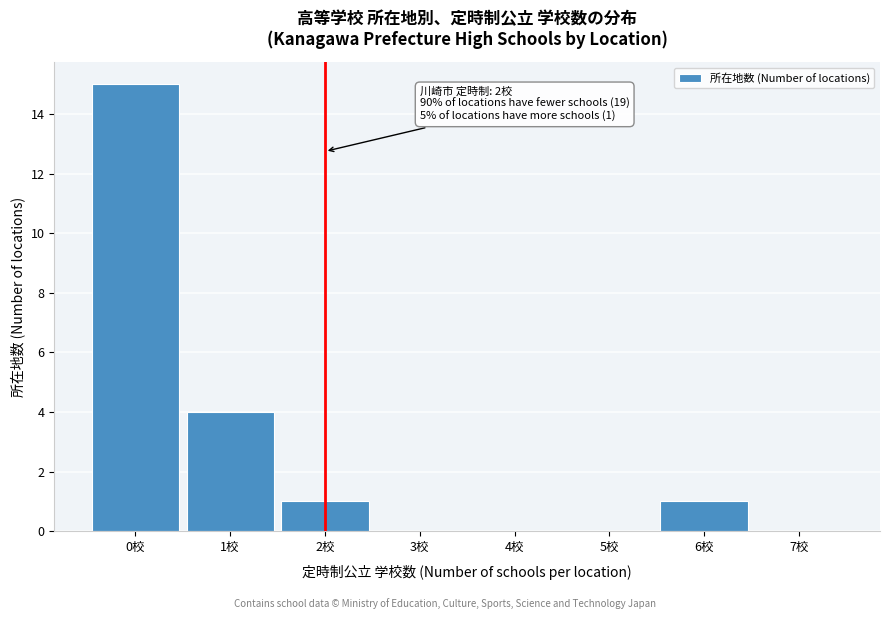

Over which range of the x-axis is the bar tallest?

-0.5 to 0.5